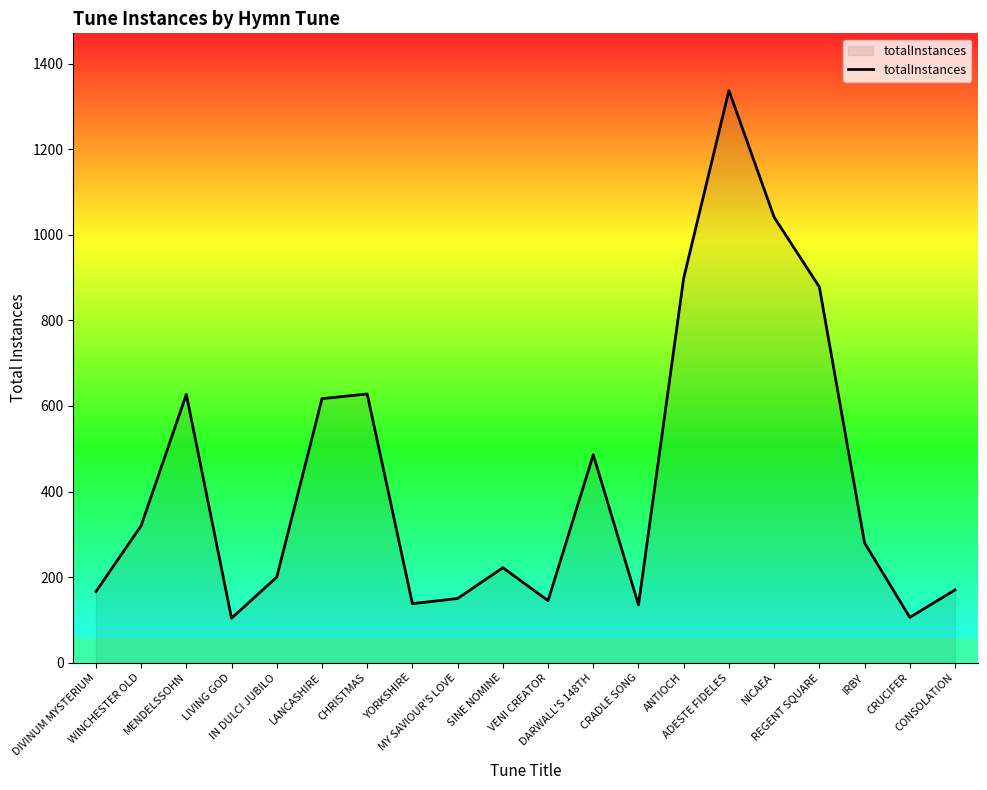

Where does the data first go above 280?

WINCHESTER OLD